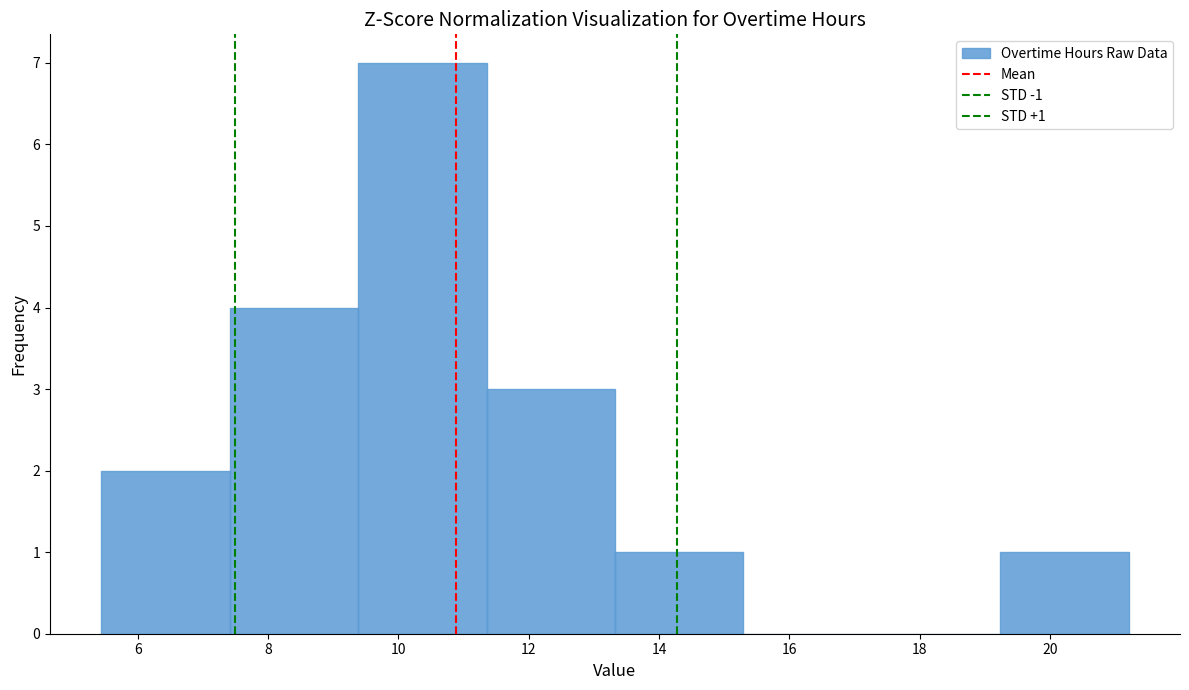

Over which range of the x-axis is the bar tallest?

9.4 to 11.4